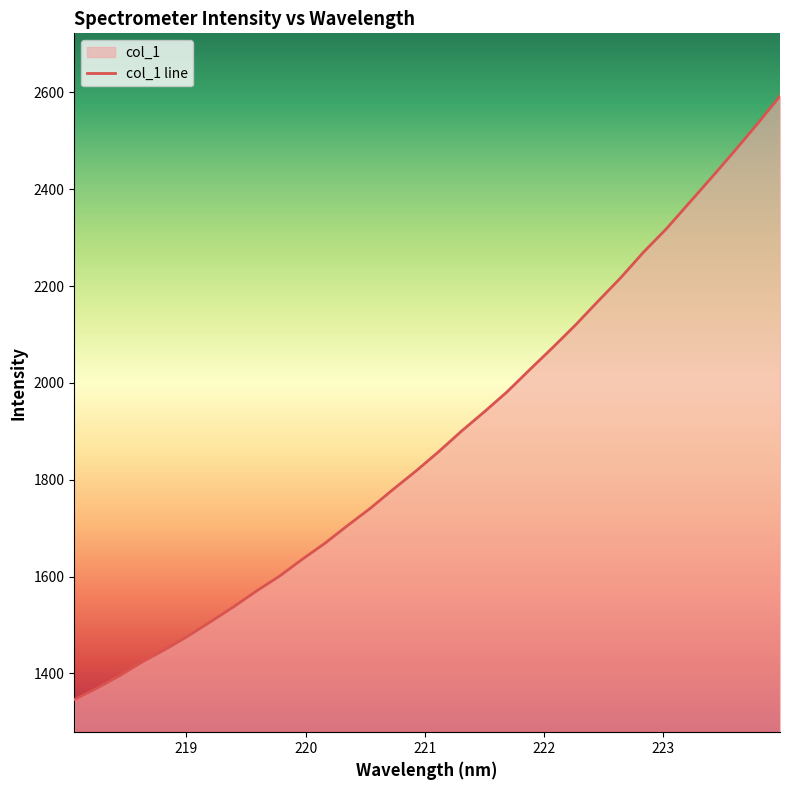

True or false: the data shows 1071.6 at 219.9712.

False